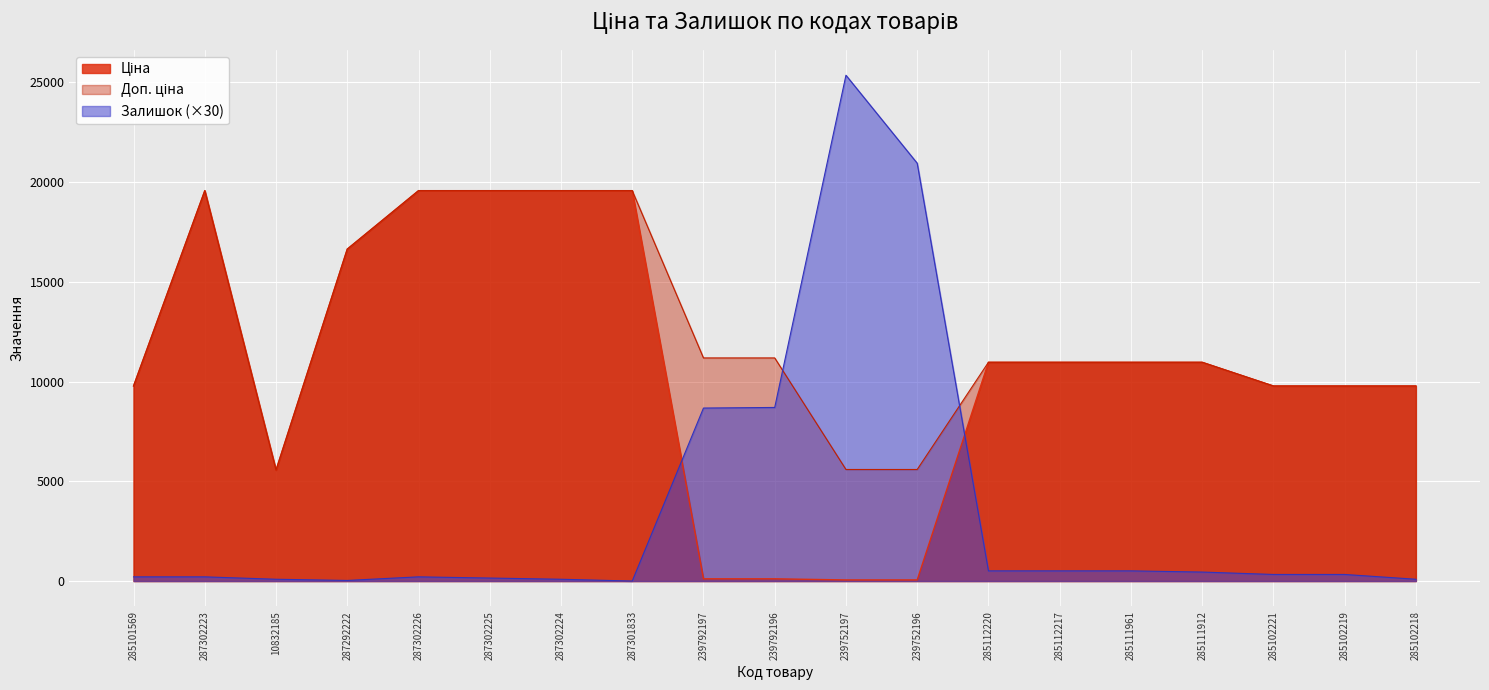

What is the value of the Доп. ціна point at the 3rd from the left?

5560.3